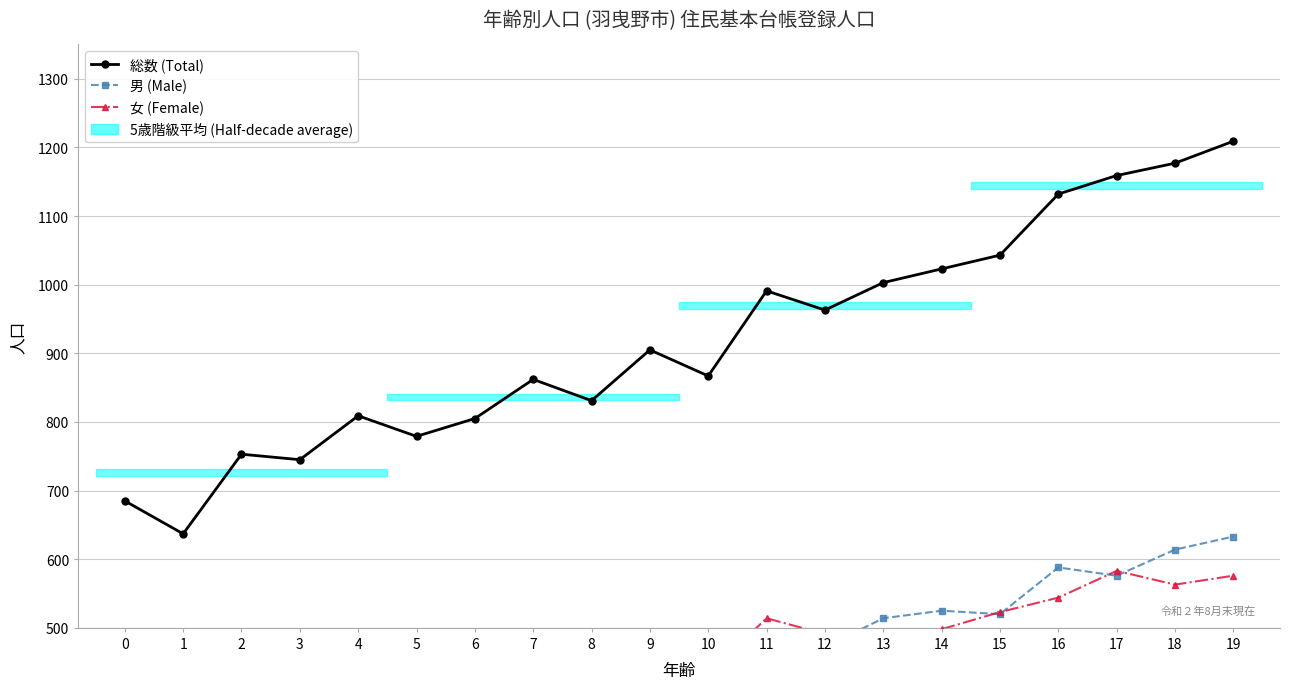

True or false: 総数 (Total) and 男 (Male) cross at least once.

False